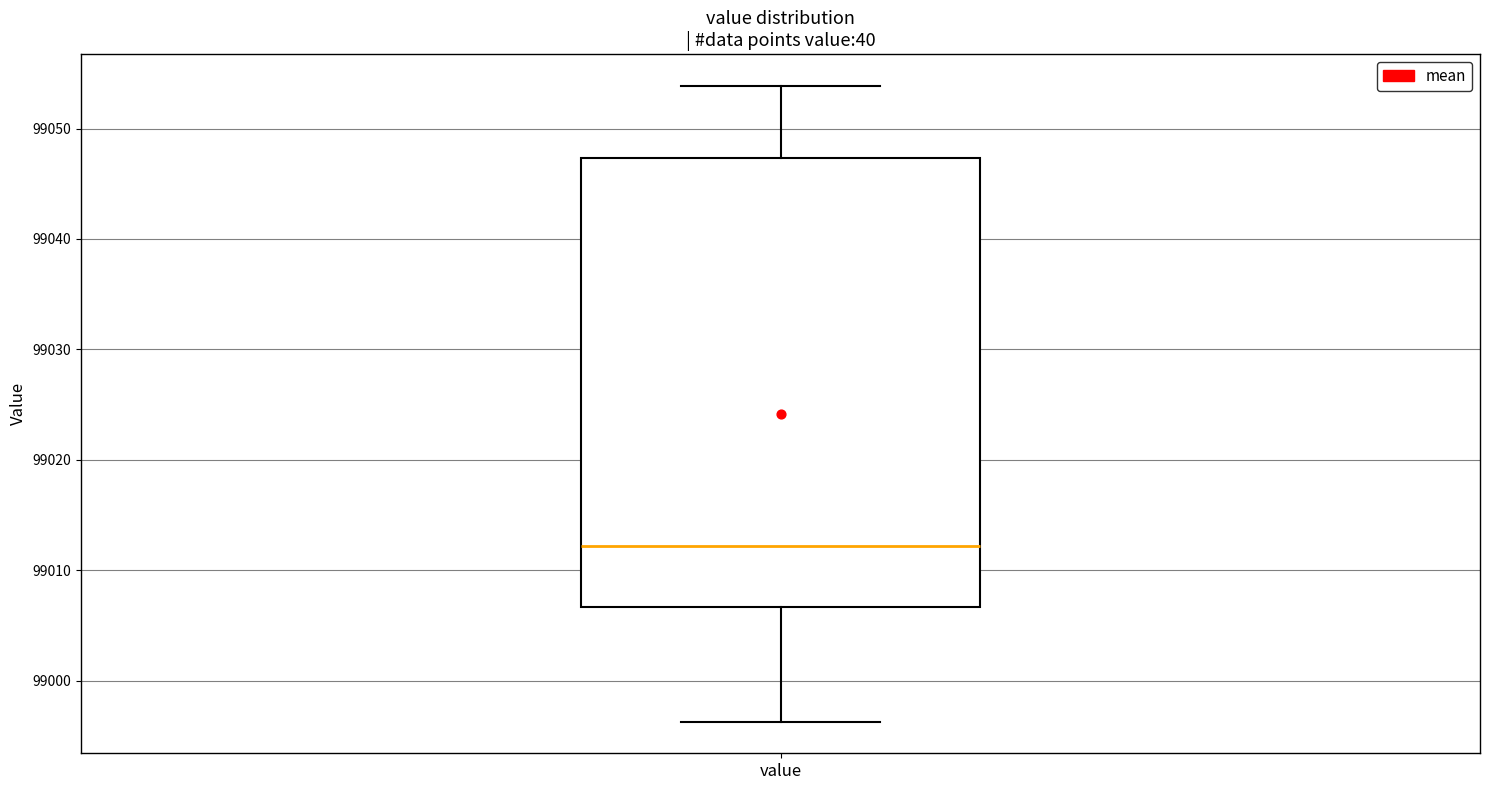

Transcribe this box plot: give where the median line is, the range the box spans, and where the two whiskers end, as read against the y-axis. The values are not printed on the chart, so give them approximately, as read against the axis.

median 99012, box 99007 to 99047, whiskers 98996 to 99054